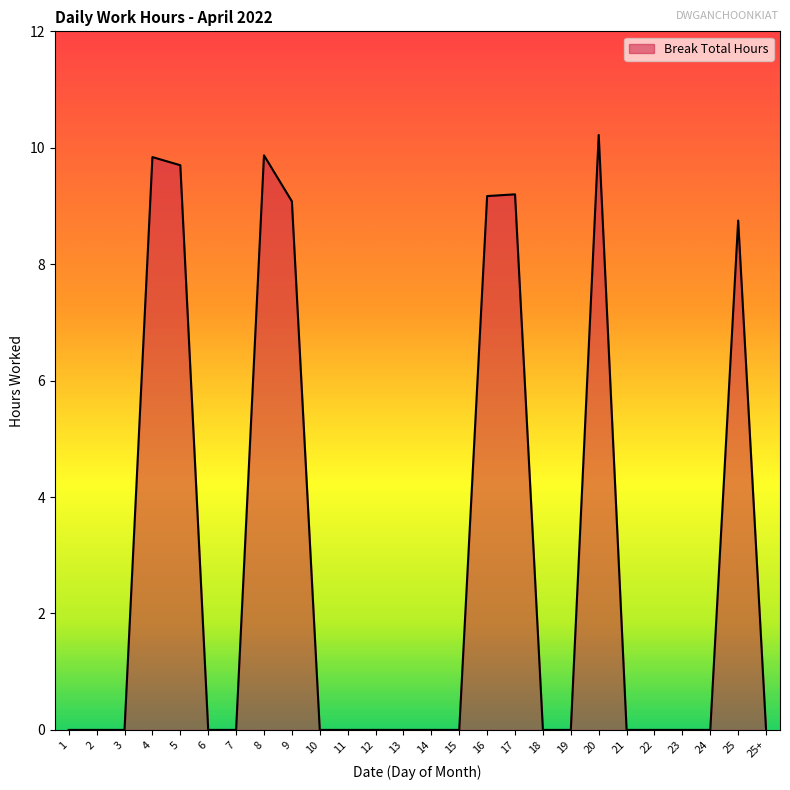

Does the chart display data point markers on the line(s)?

No